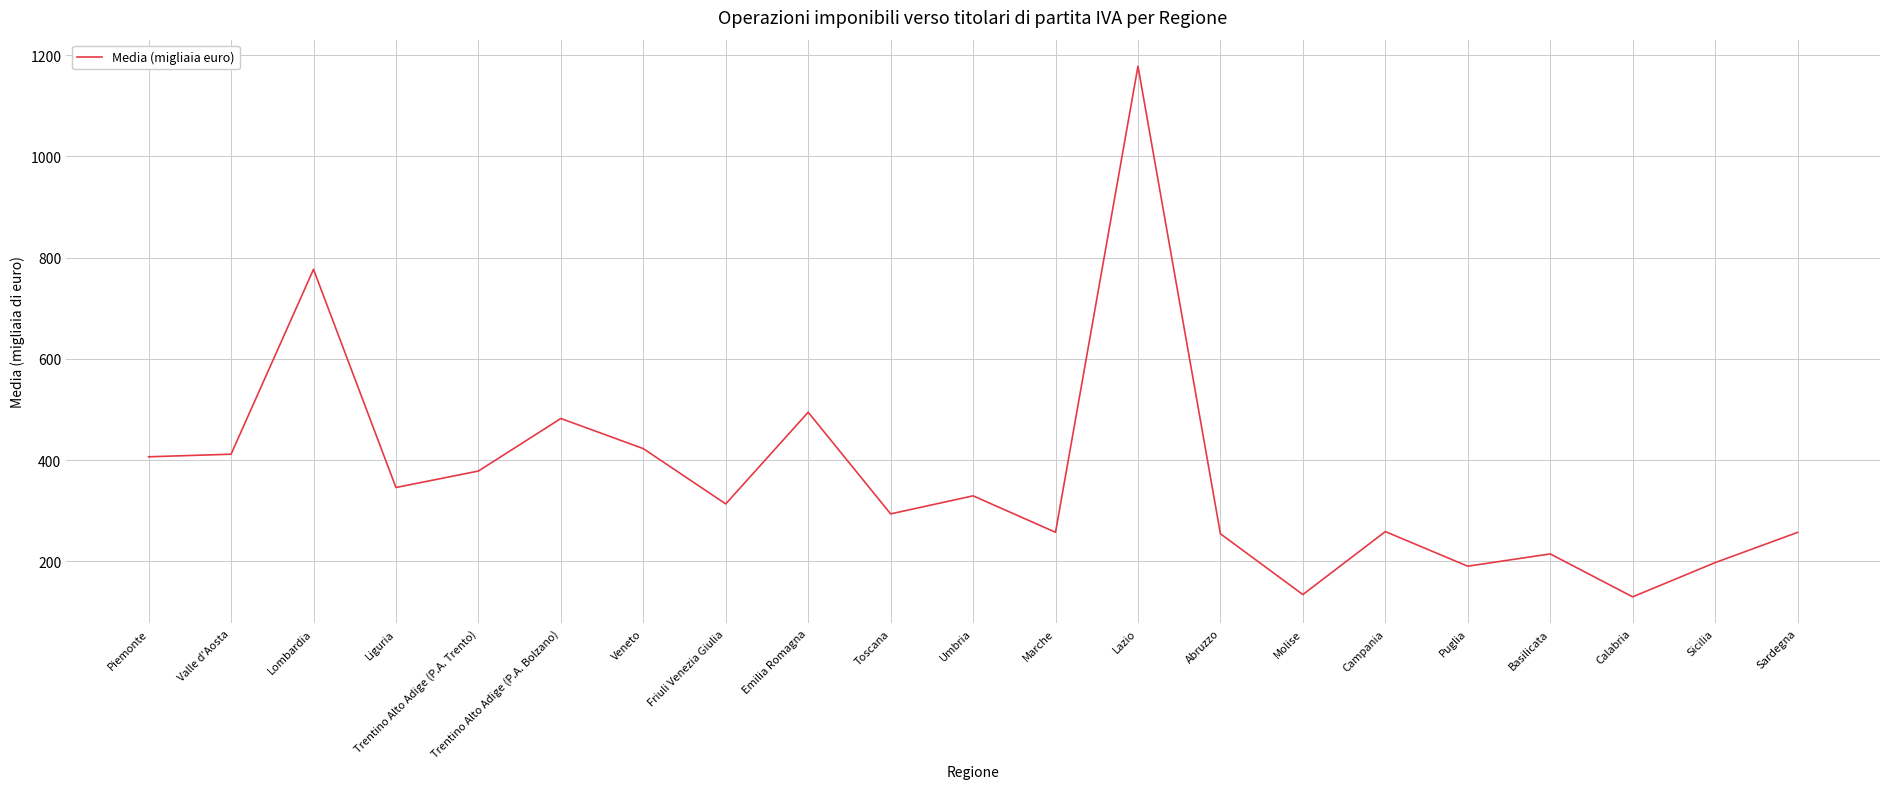

Between Valle d'Aosta and Calabria, which is larger?

Valle d'Aosta